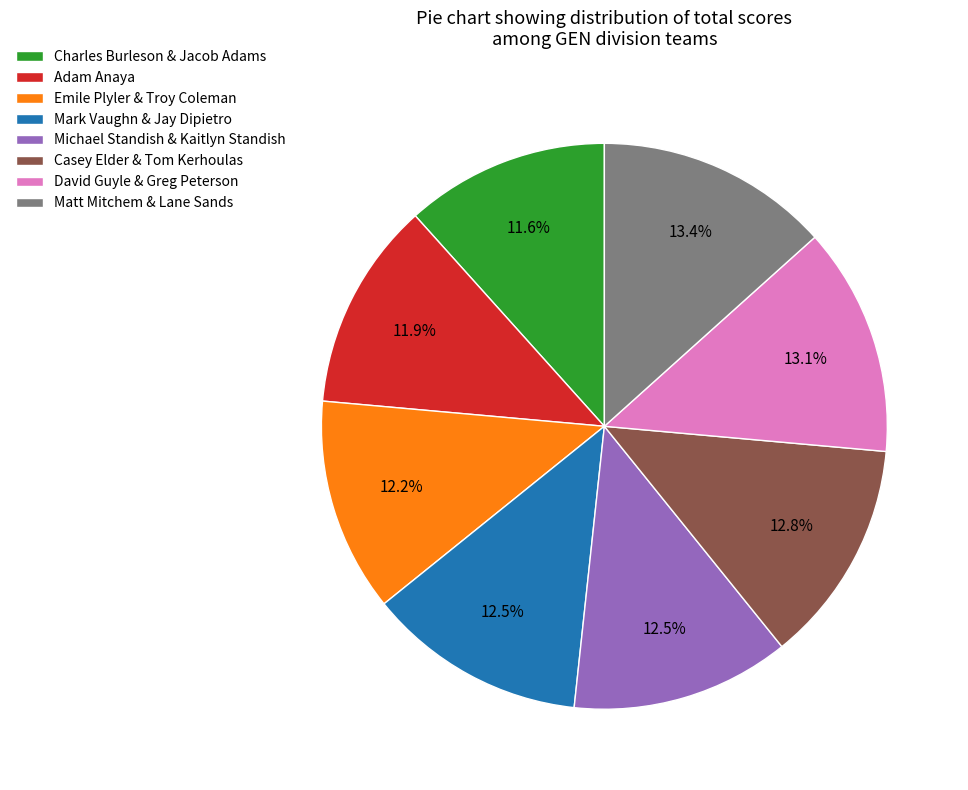

Is the sum of Charles Burleson & Jacob Adams and Casey Elder & Tom Kerhoulas greater than half?

No